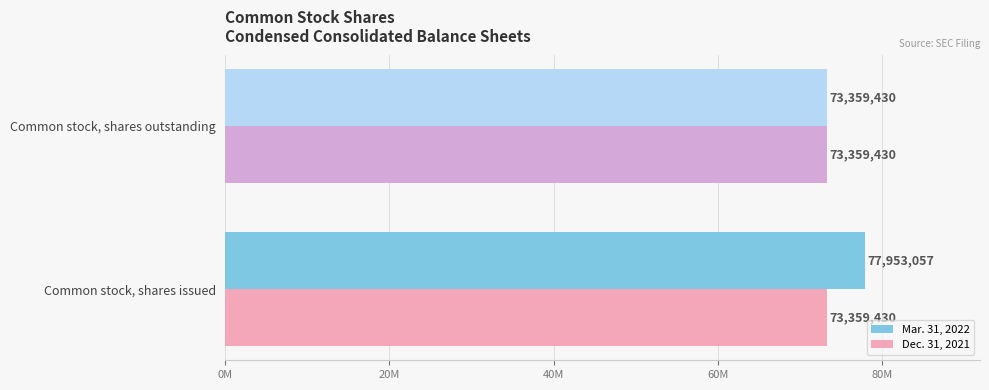

What are all the series names shown in the legend?

Mar. 31, 2022, Dec. 31, 2021